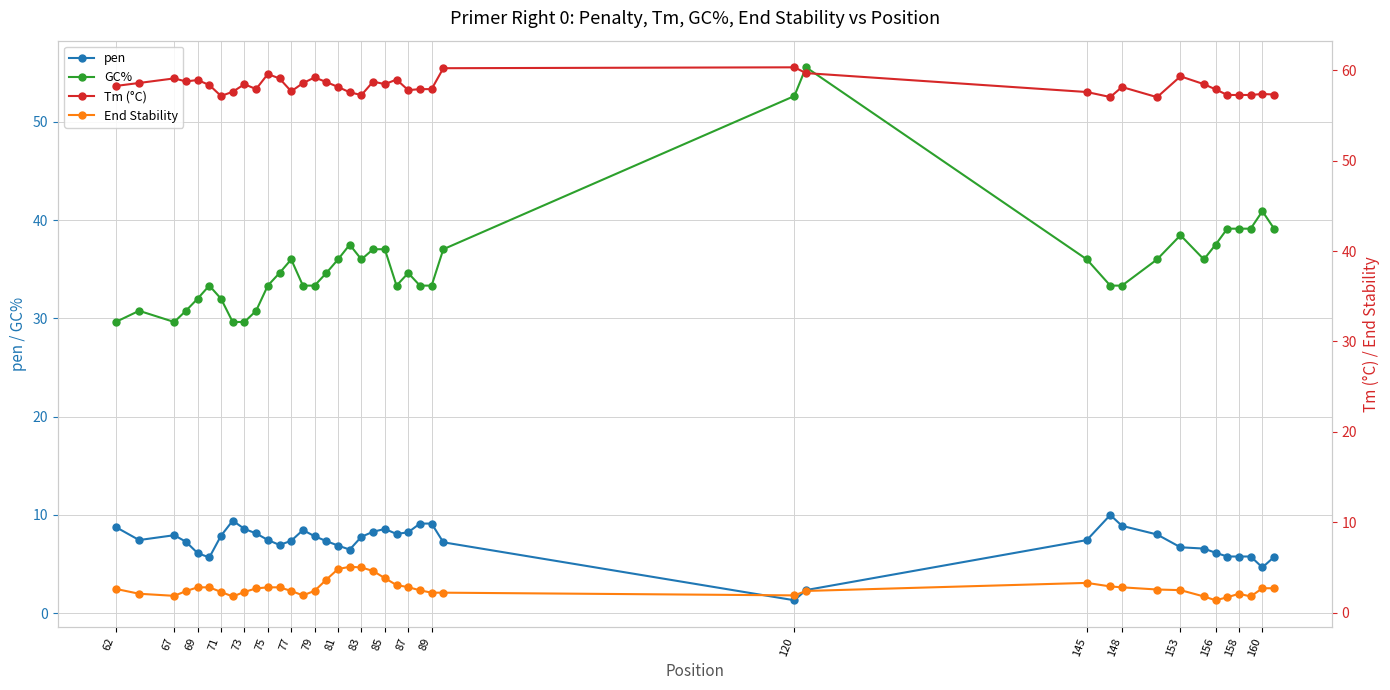

True or false: pen and Tm (°C) intersect in this chart.

False